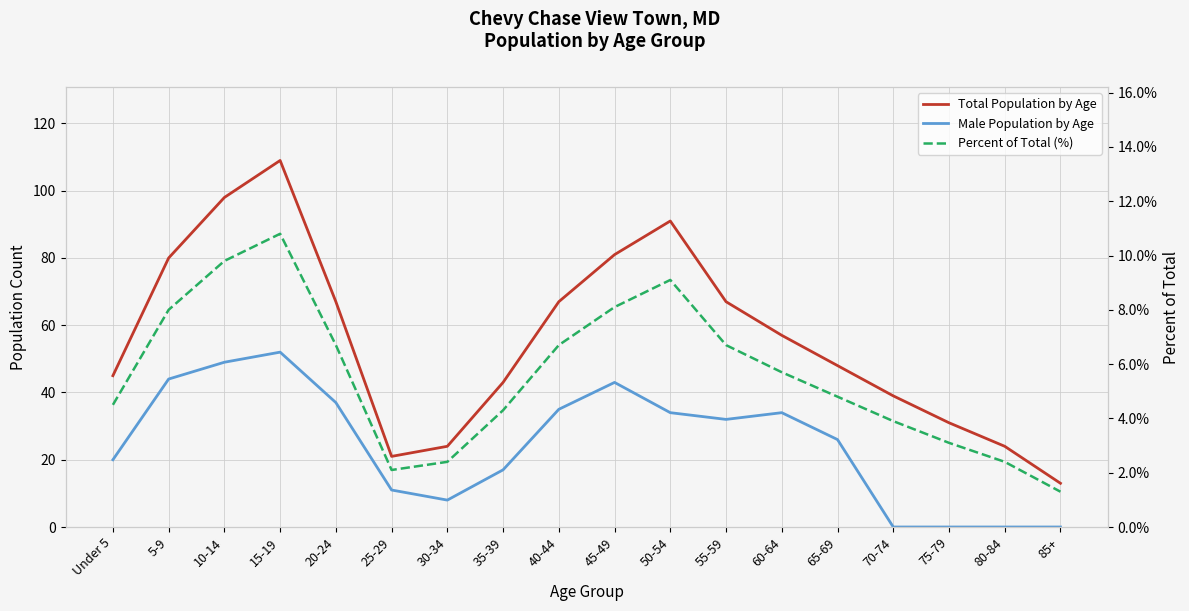

Is the value of Male Population by Age at 85+ greater than the value of Percent of Total (%) at 45-49?

No